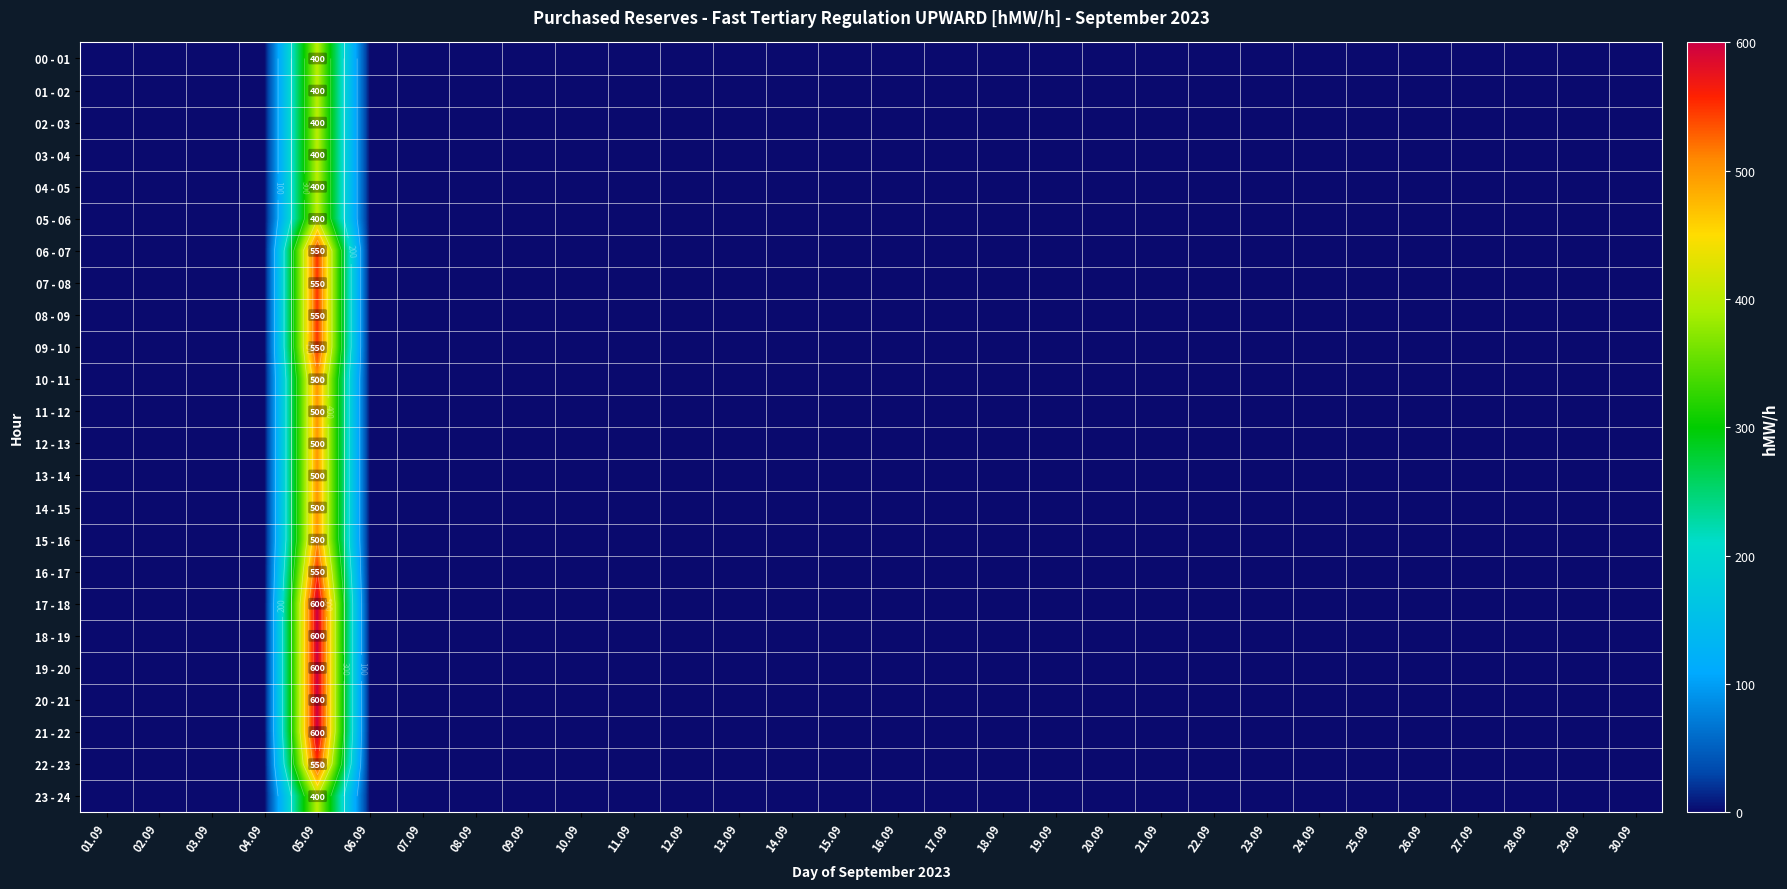

Which category has the lowest value across all series?

01.09